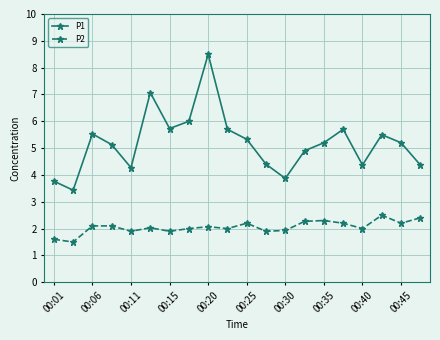

What are all the series names shown in the legend?

P1, P2